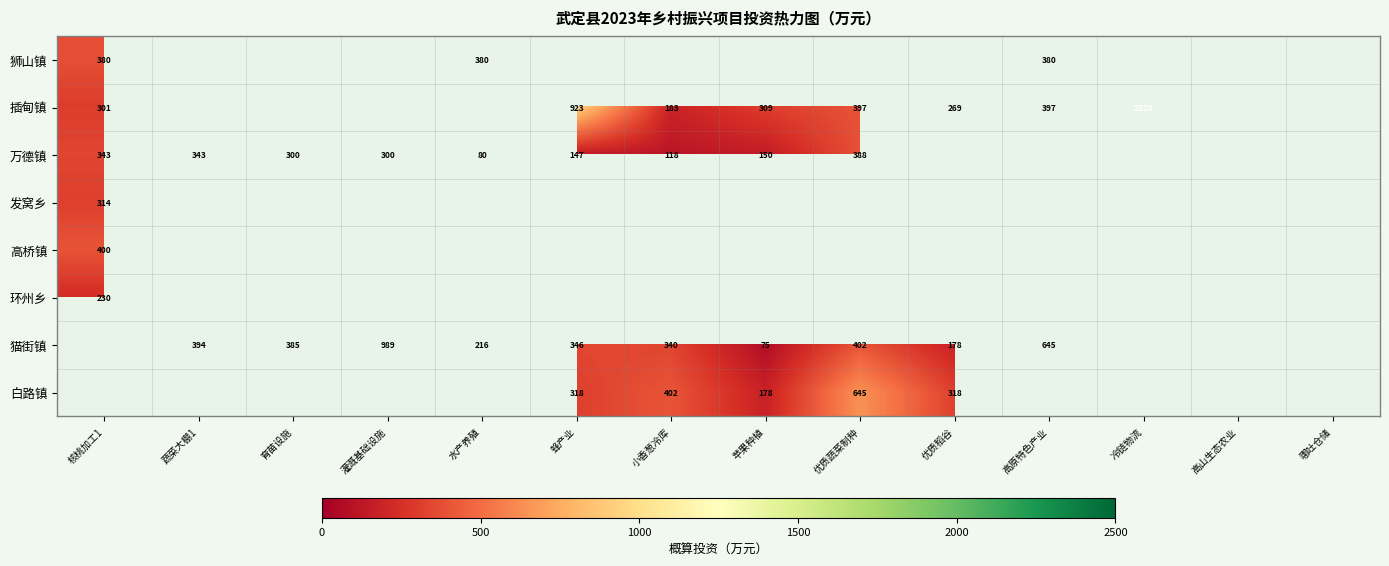

Which has a higher value, 高原特色产业 or 灌溉基础设施?

灌溉基础设施